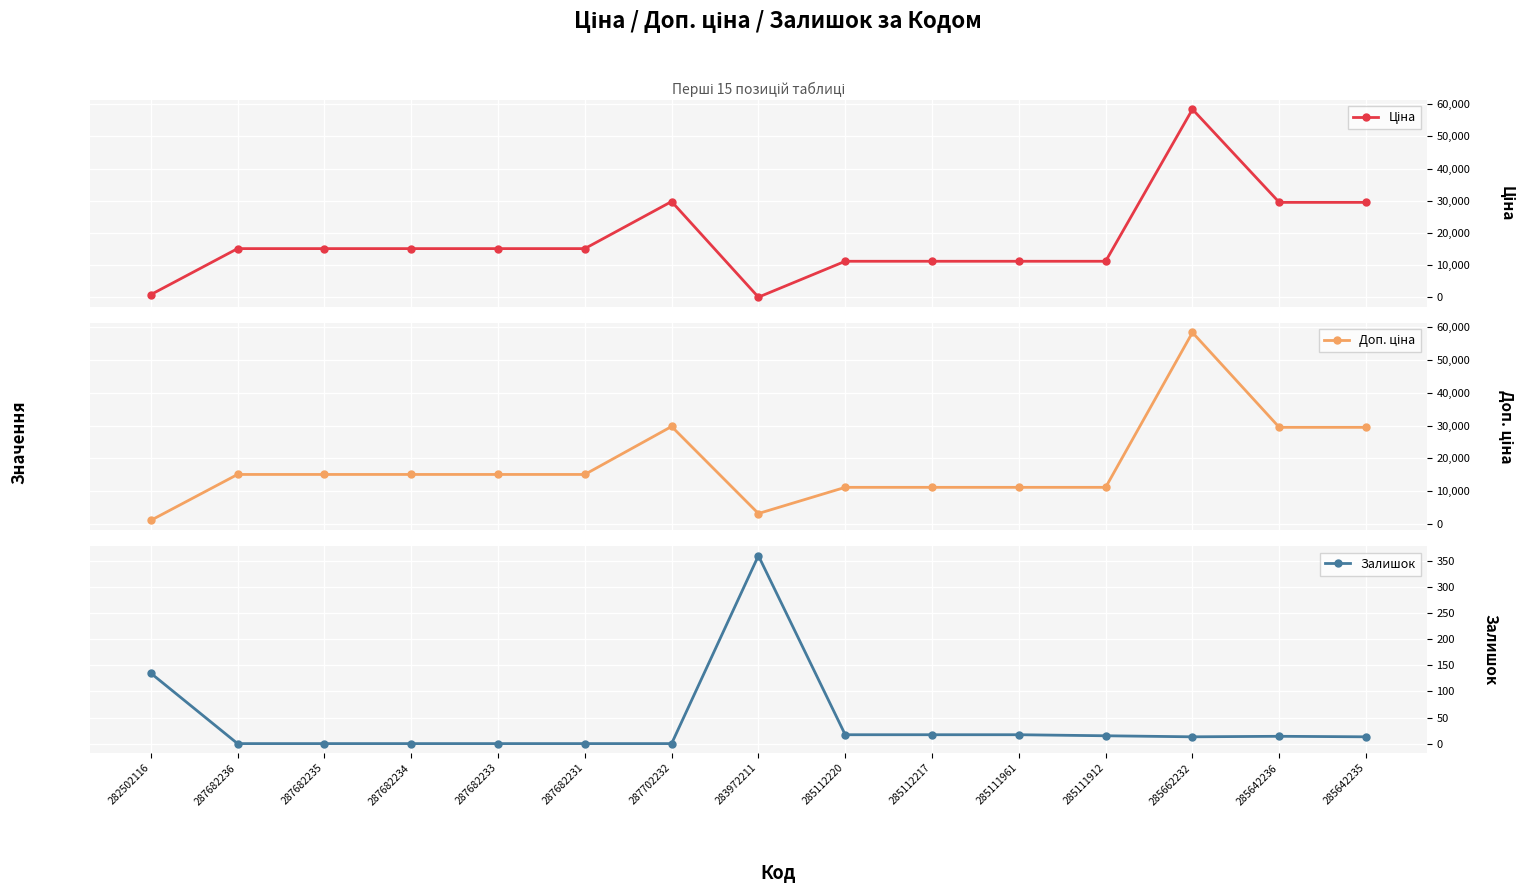

How many data points in Доп. ціна are less than 15120?

6